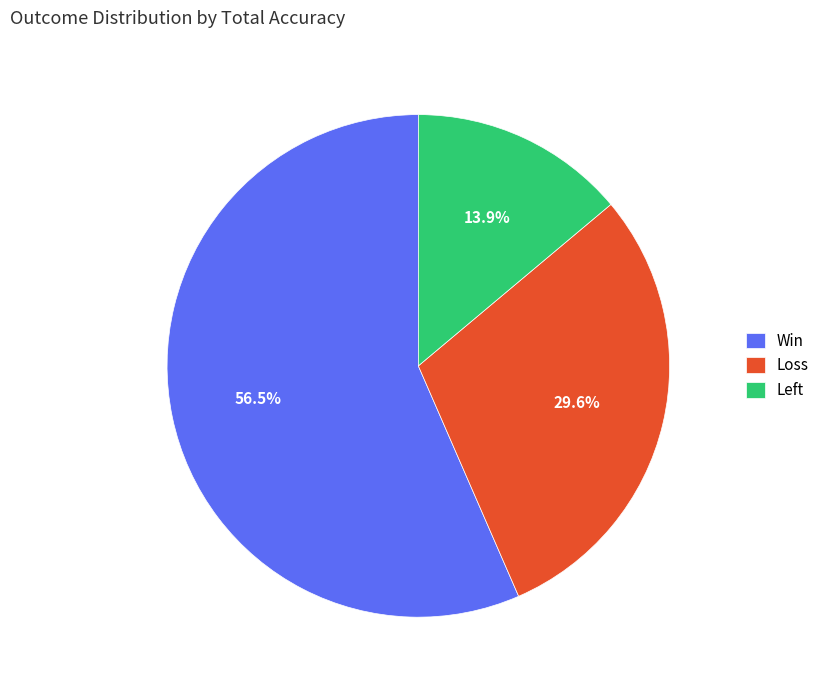

What is the smallest slice in the pie chart?

Left